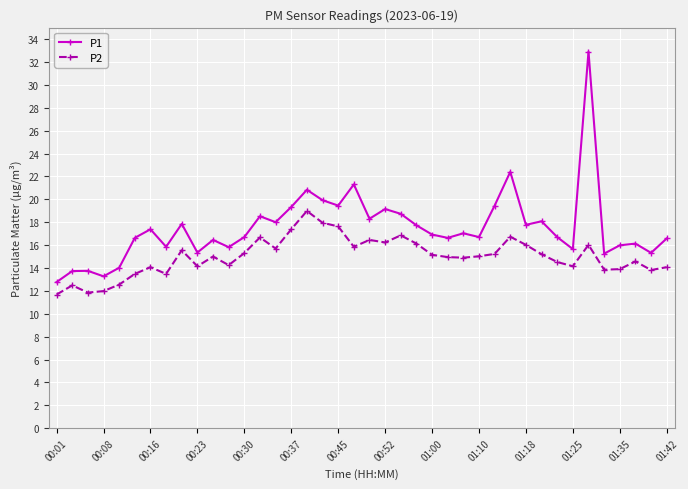

Which series has the widest spread of values?

P1